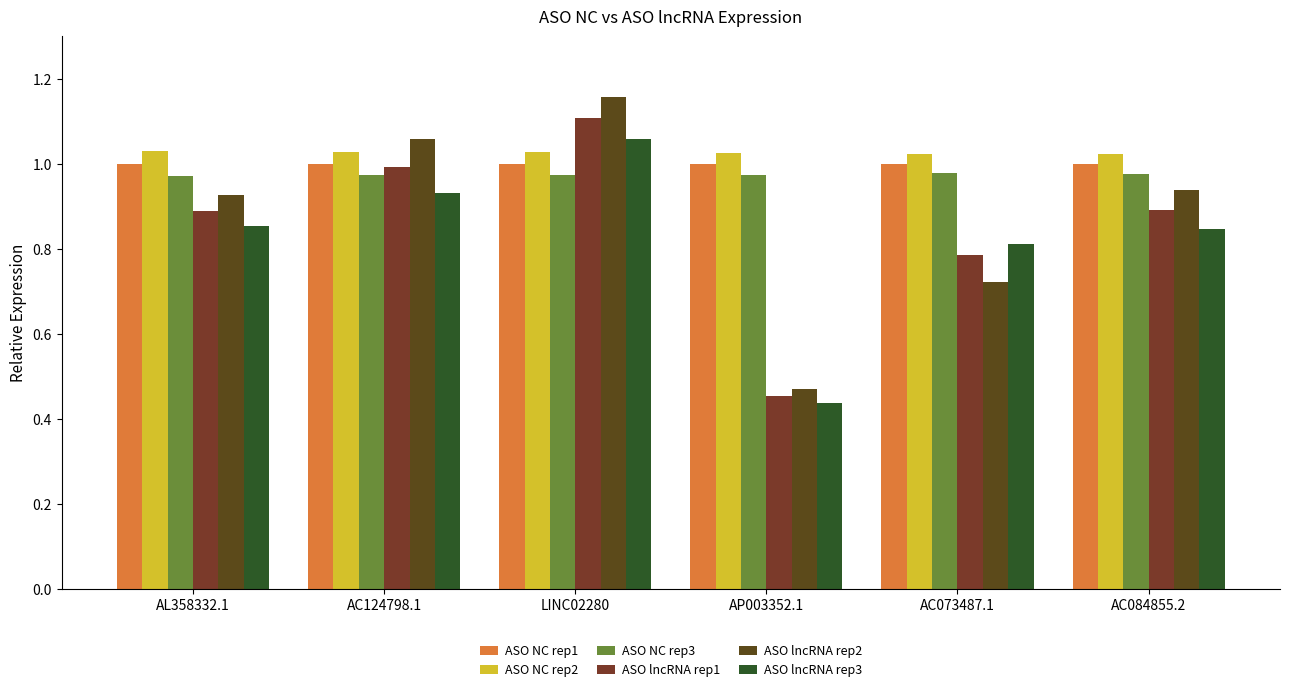

How many bars are there in each group?

6